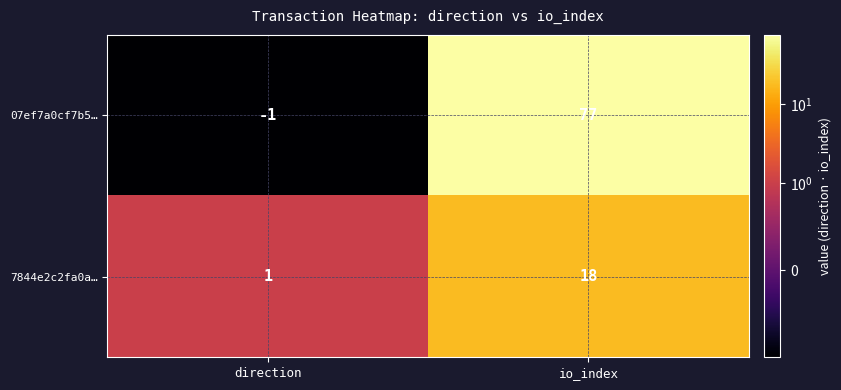

Is it true that 7844e2c2fa0a… equals 18 at io_index?

True